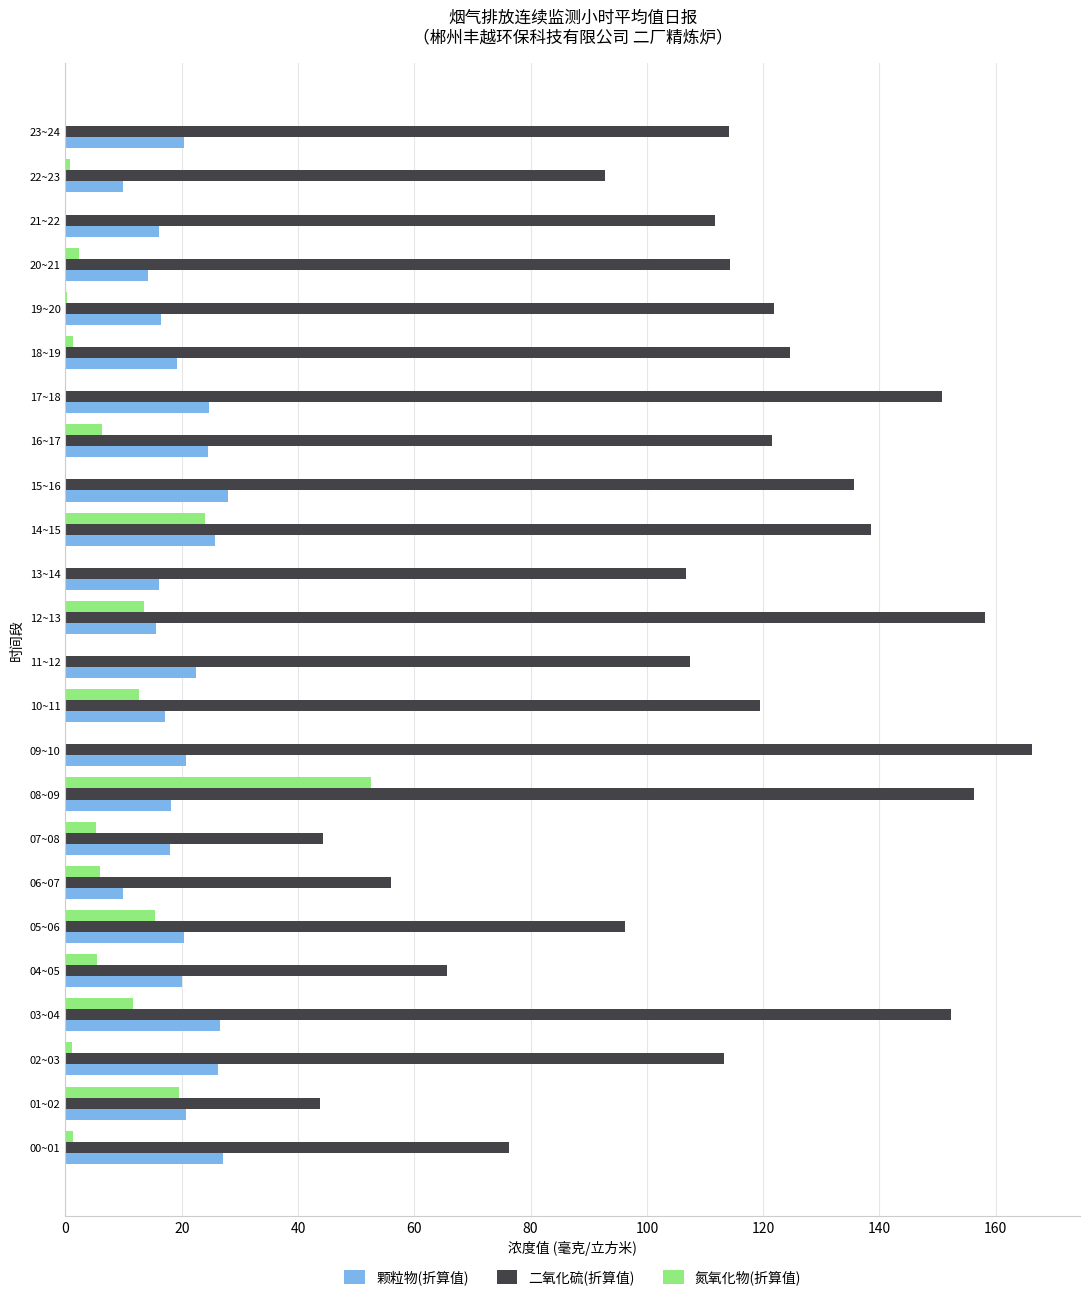

True or false: 颗粒物(折算值) has a value of 17.9 at 07~08.

True